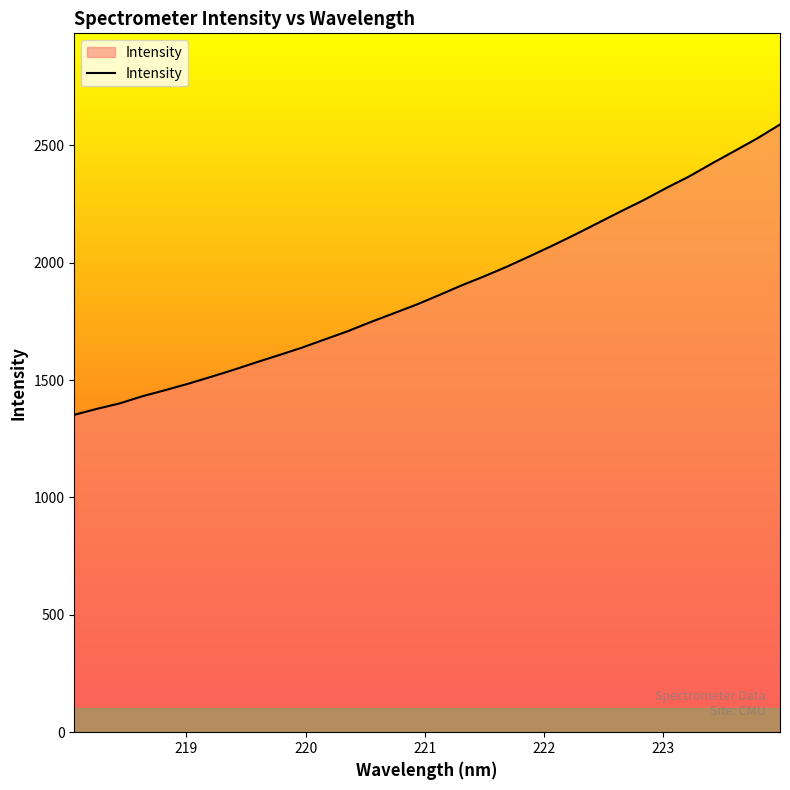

What is the greatest value displayed?

2588.6